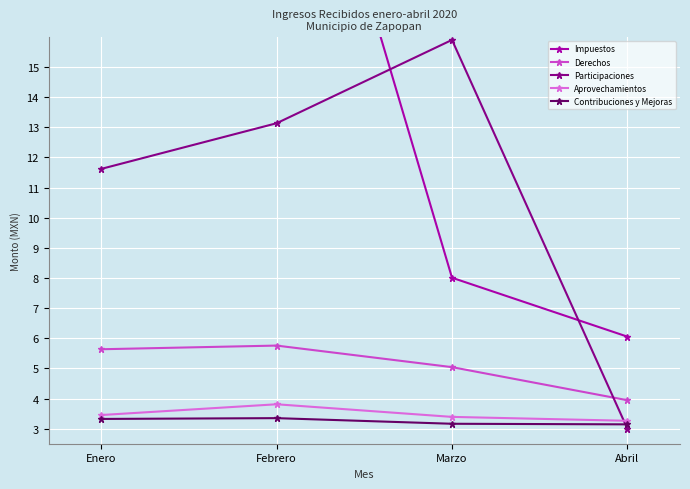

Which category has the highest value across all series?

Febrero